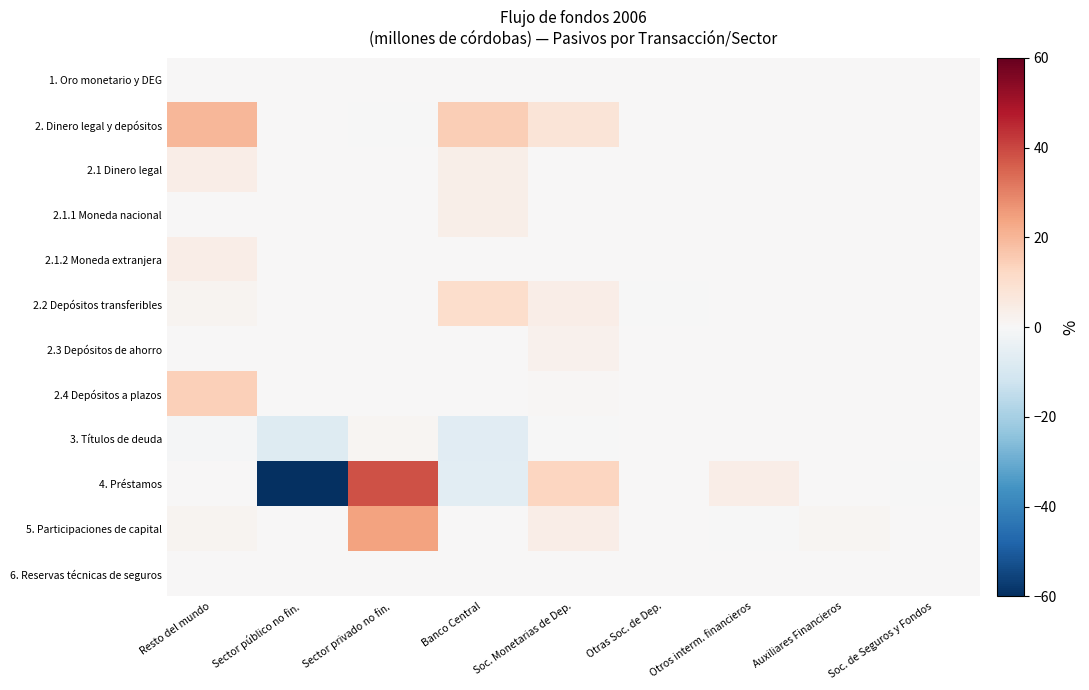

What is the minimum value shown in the chart?

-60.0